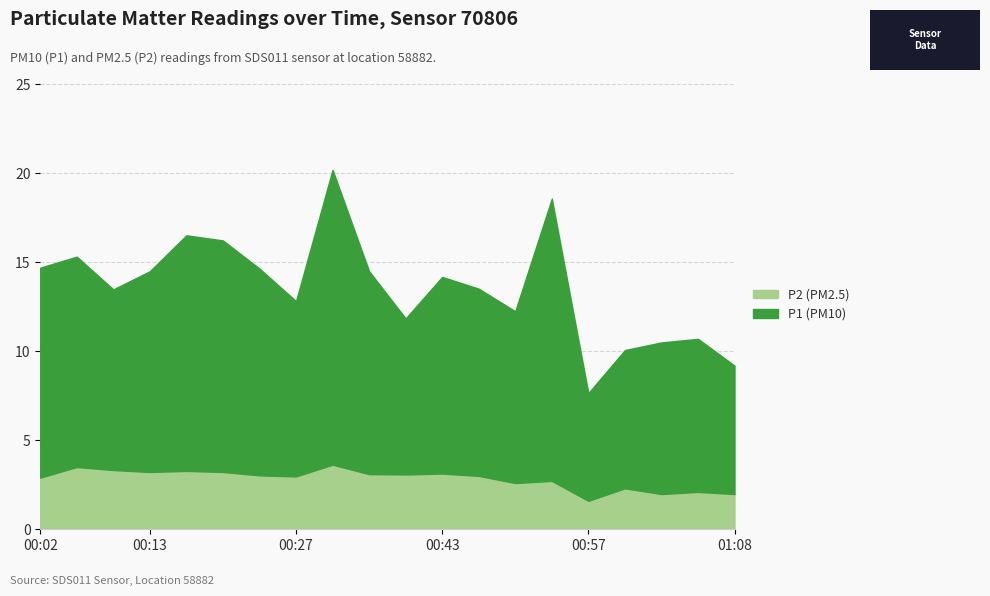

What is the spread (max minus min) of values at 00:46?

10.5